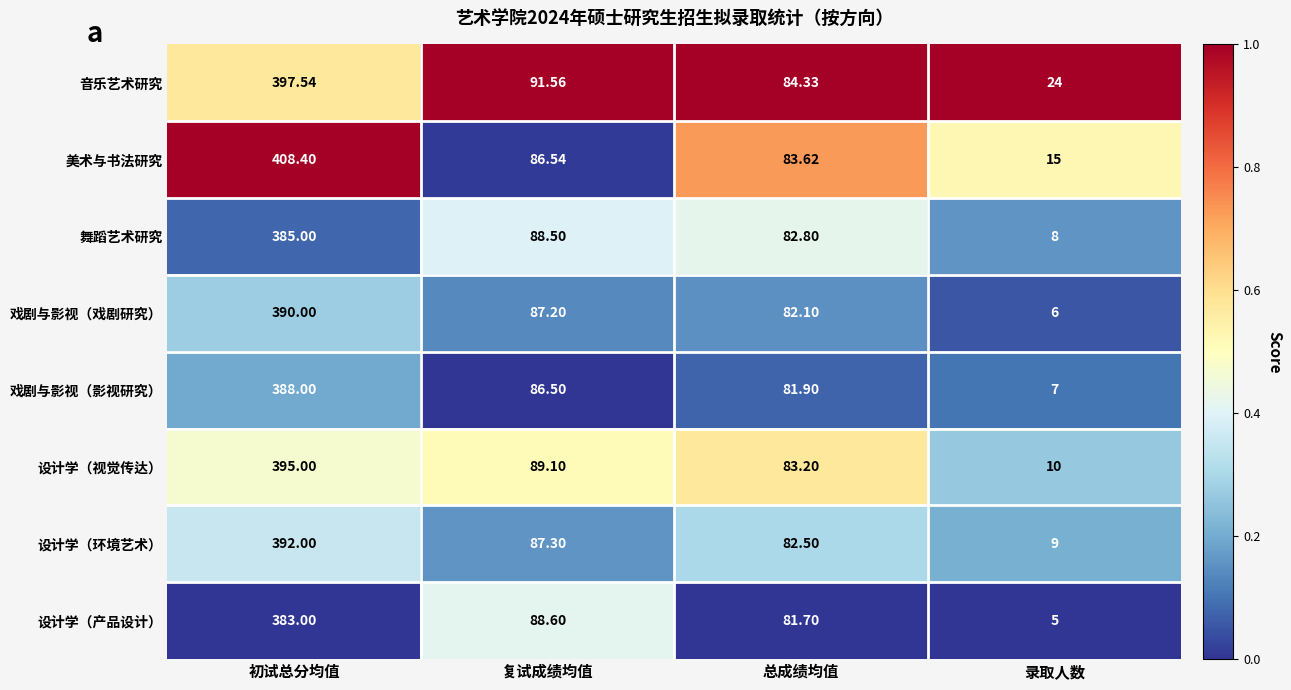

Which category has the lowest value in the 设计学（视觉传达） series?

录取人数